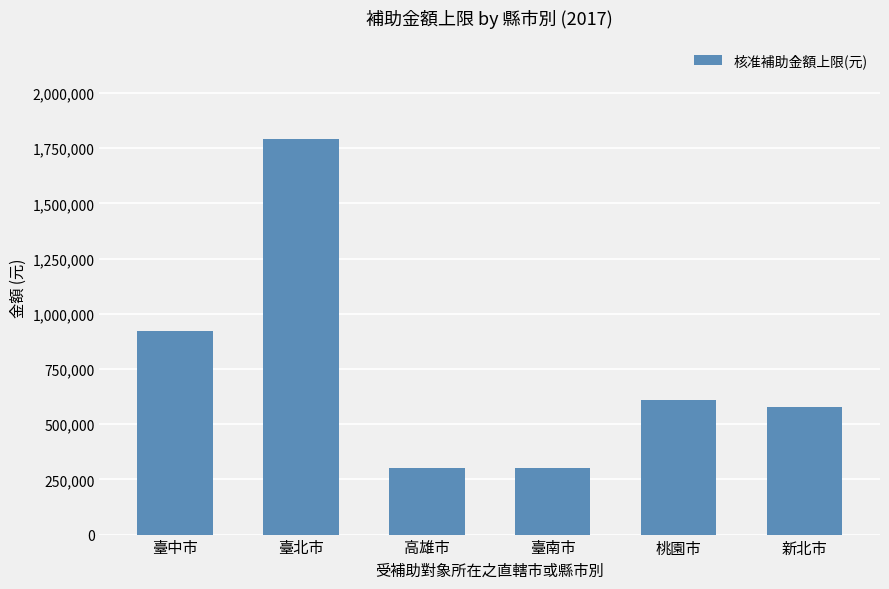

What is the difference between the second highest and minimum values?

620000